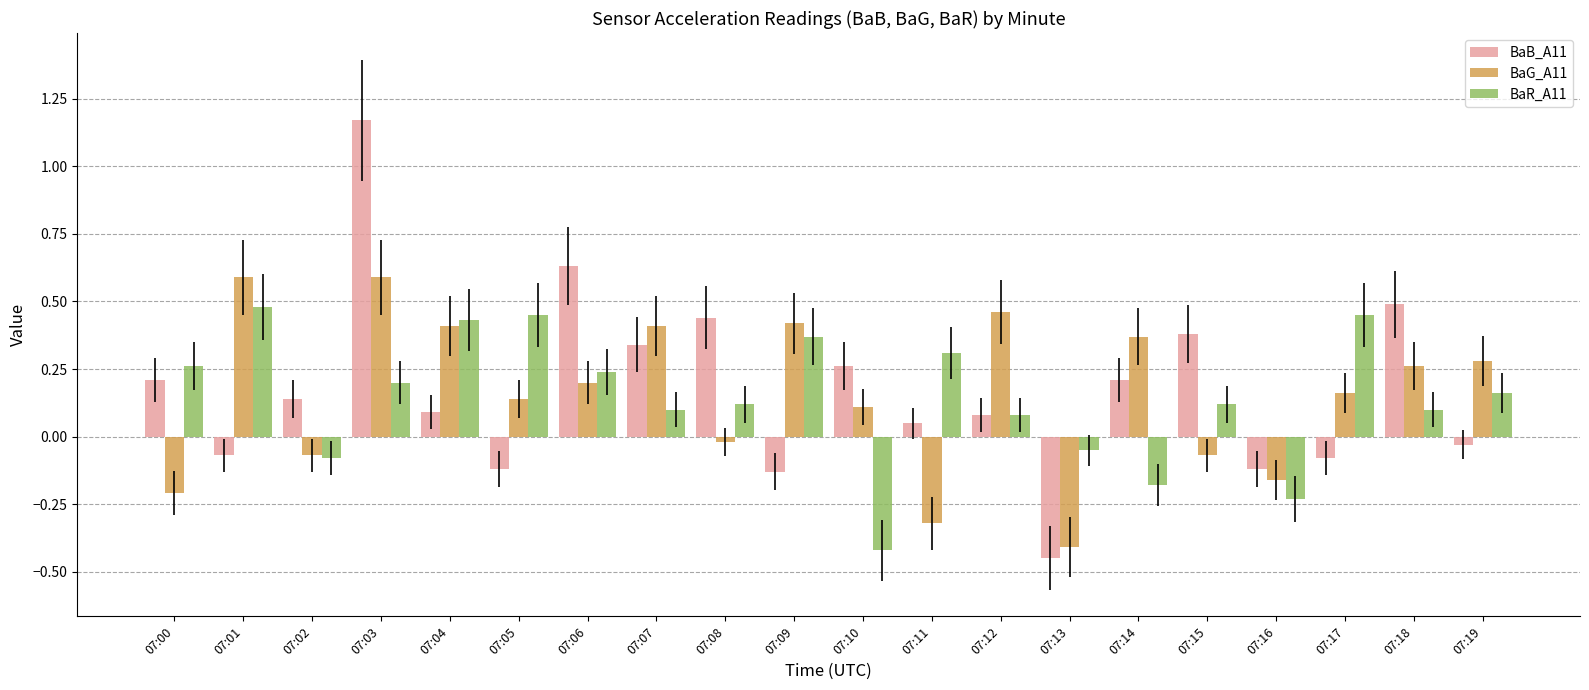

What is the difference between the second highest and minimum values in the BaB_A11 series?

1.1